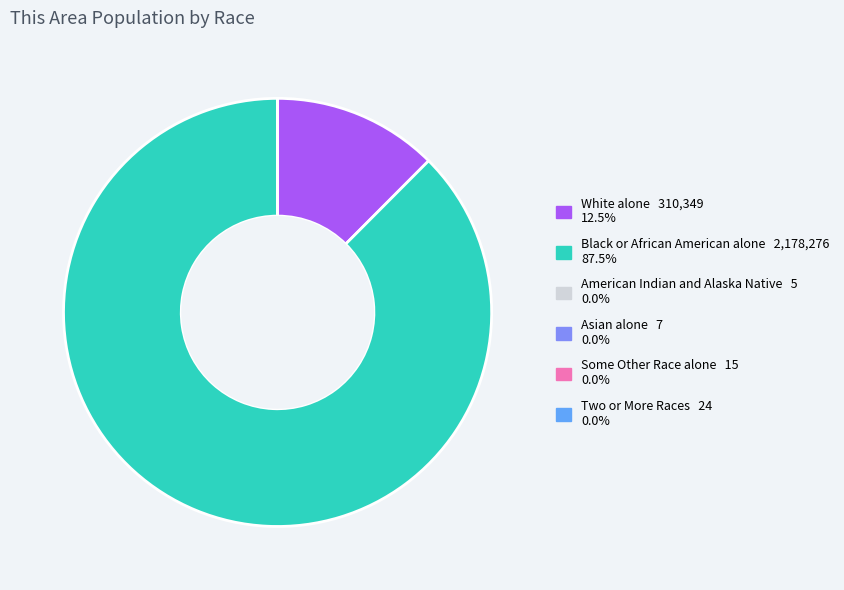

Does any single category account for the majority?

Yes